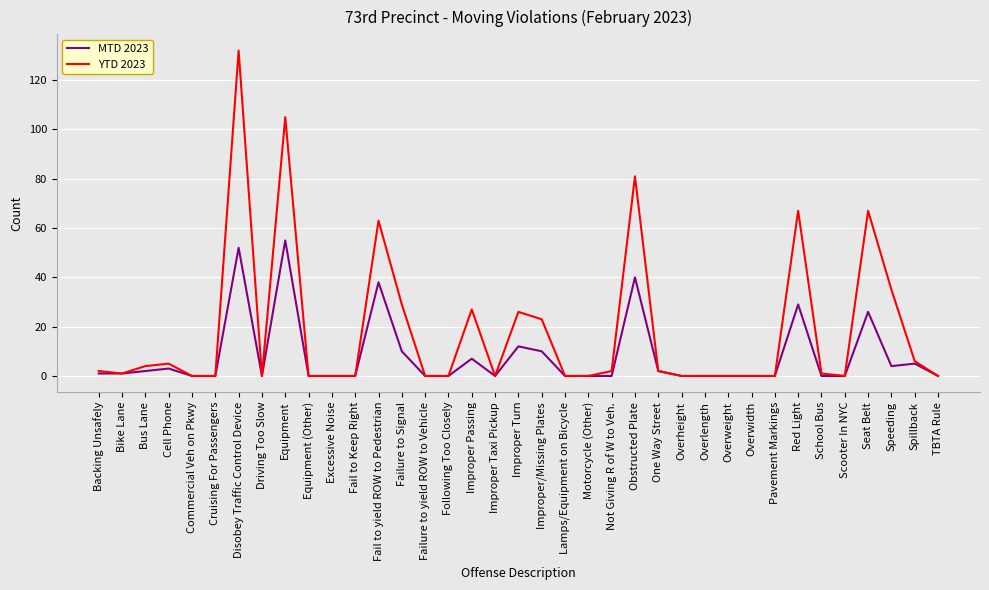

Is this an area chart (filled region under the line)?

No